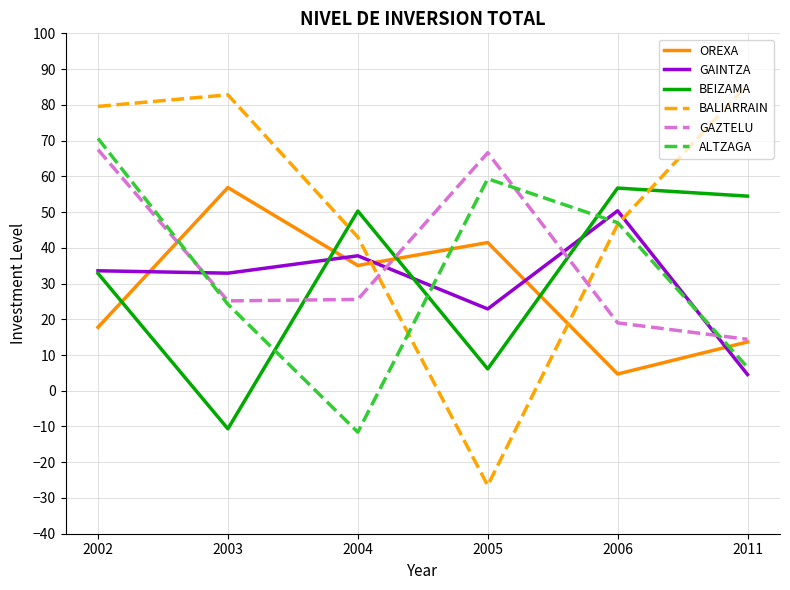

True or false: GAZTELU has more than 2 points higher than both neighbors.

False